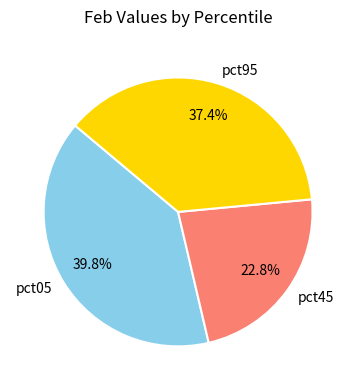

Is there any slice that represents more than half of the pie?

No